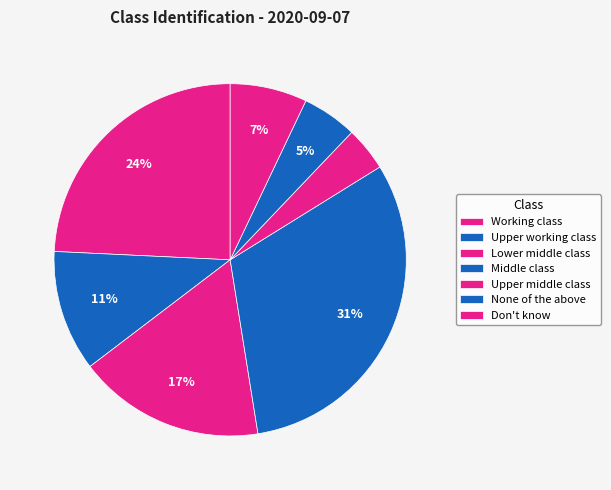

Does Working class represent more than half of the total?

No